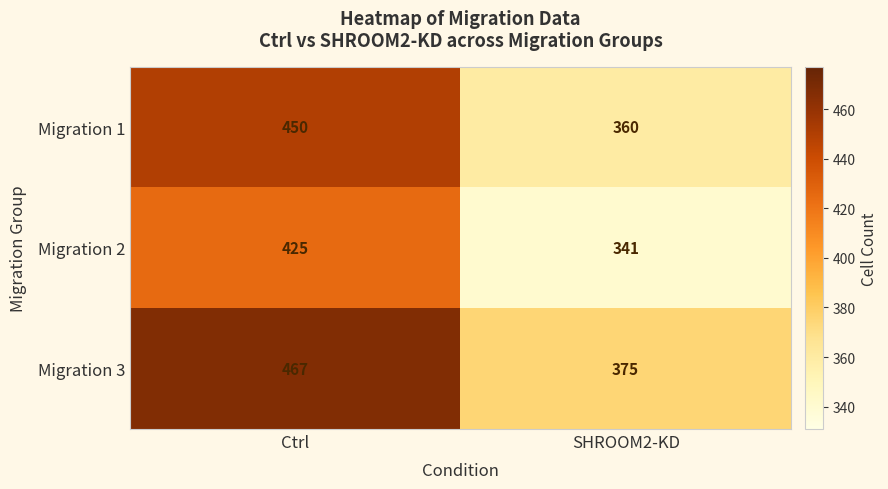

What value does the Migration 2 series have at Ctrl?

425